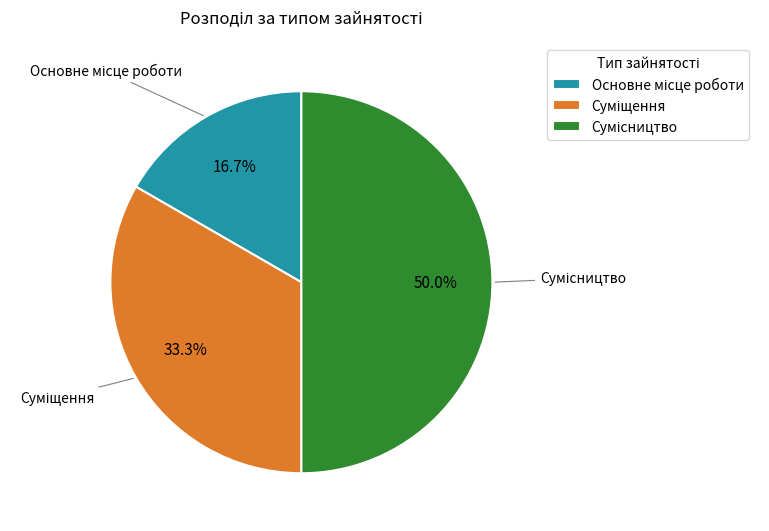

Between Основне місце роботи and Сумісництво, which is larger?

Сумісництво